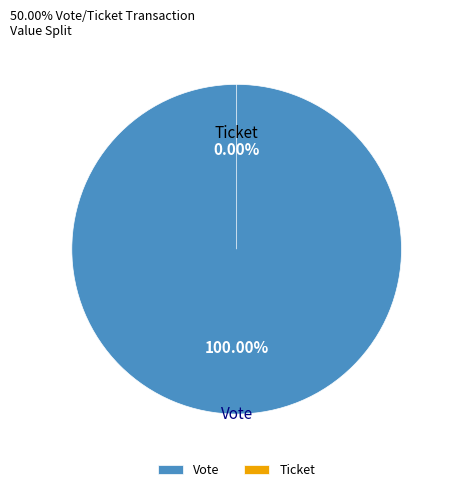

What percentage do Ticket and Vote together represent?

100.0%